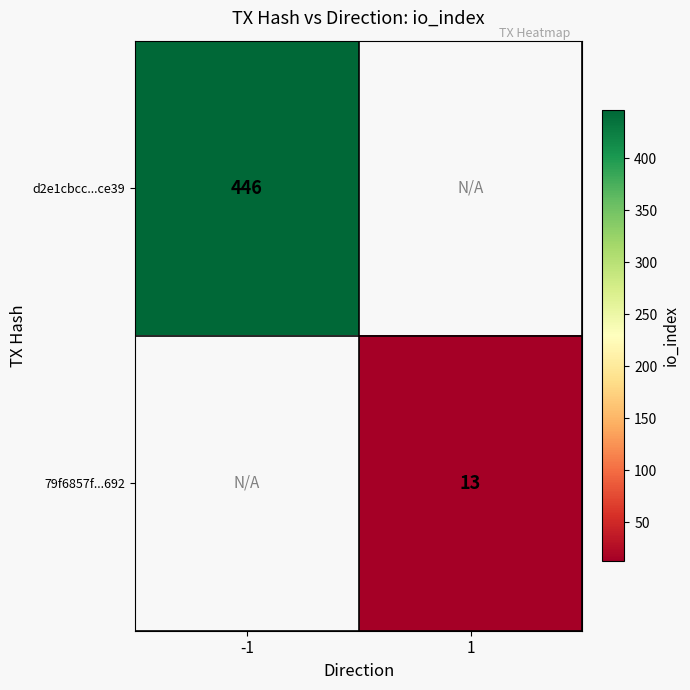

True or false: 79f6857f...692 has a value of 20 at 1.

False